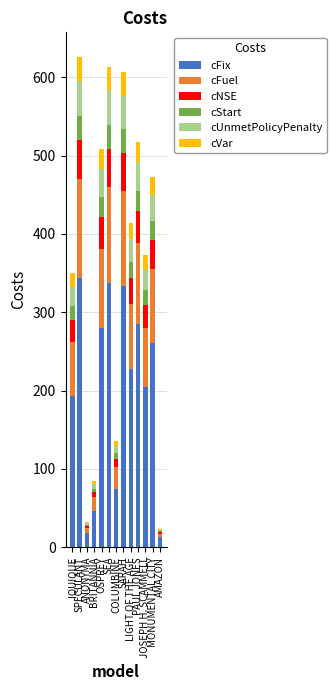

What is the highest value of the cFix series?

344.3